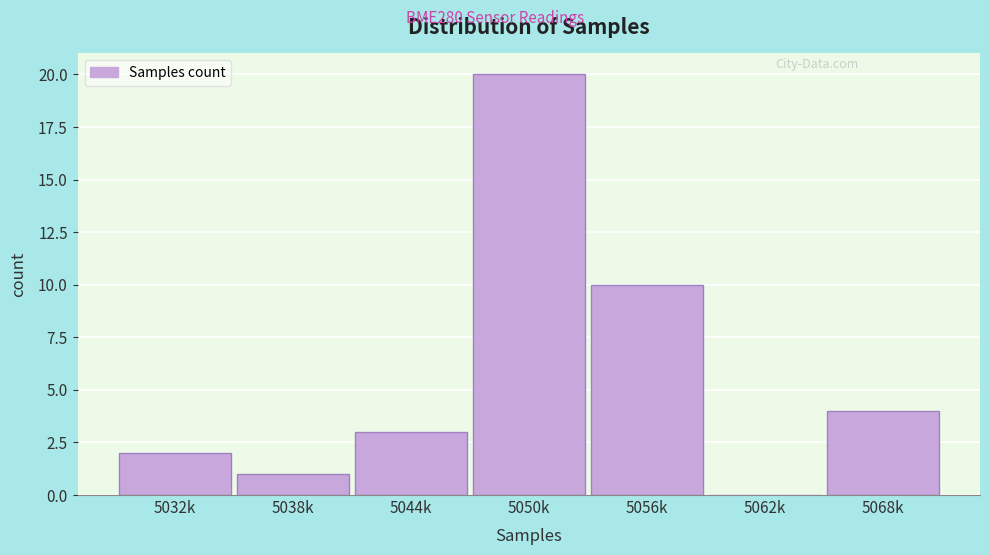

Reading left to right, extract all data points from this chart.

5032k=2	5038k=1	5044k=3	5050k=20	5056k=10	5062k=0	5068k=4